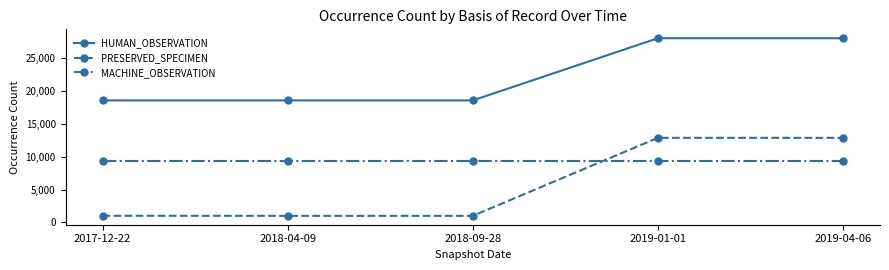

Is it true that HUMAN_OBSERVATION equals 26203 at 2017-12-22?

False